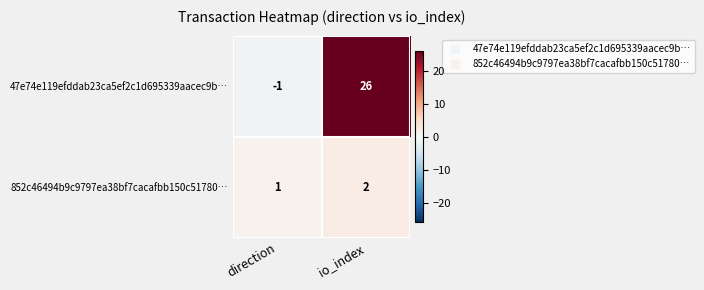

Reading right to left, extract all data points from this chart.

47e74e119efddab23ca5ef2c1d695339aacec9b…: 26	-1
852c46494b9c9797ea38bf7cacafbb150c51780…: 2	1